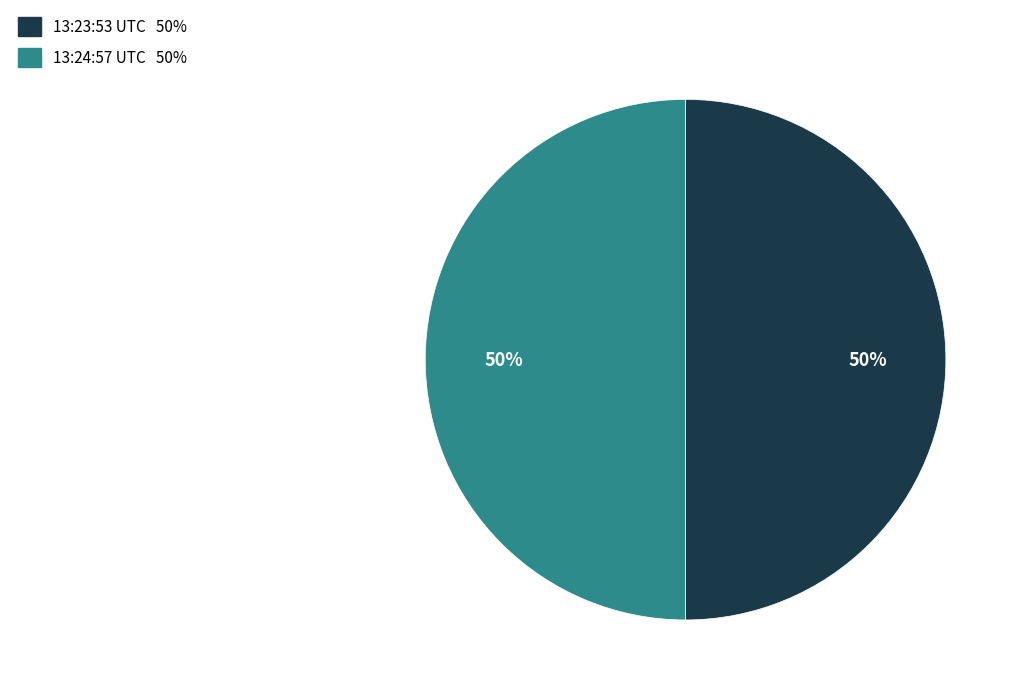

To the nearest percent, what is the average slice percentage?

50%